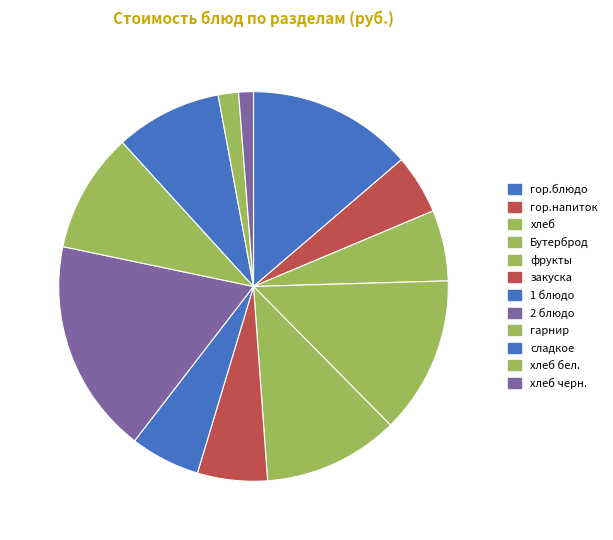

Count the number of slices in the pie.

12